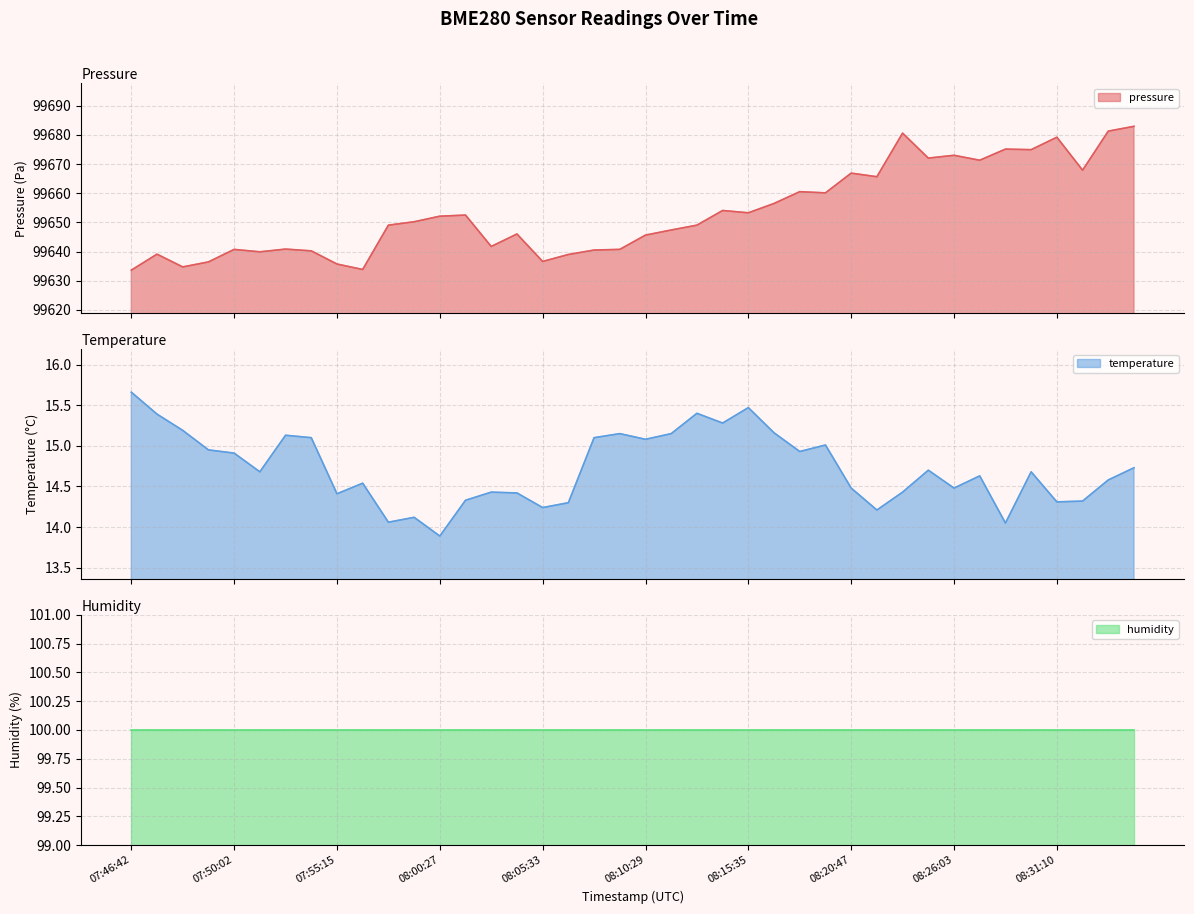

At which category is the sum across all series the highest?

08:34:02